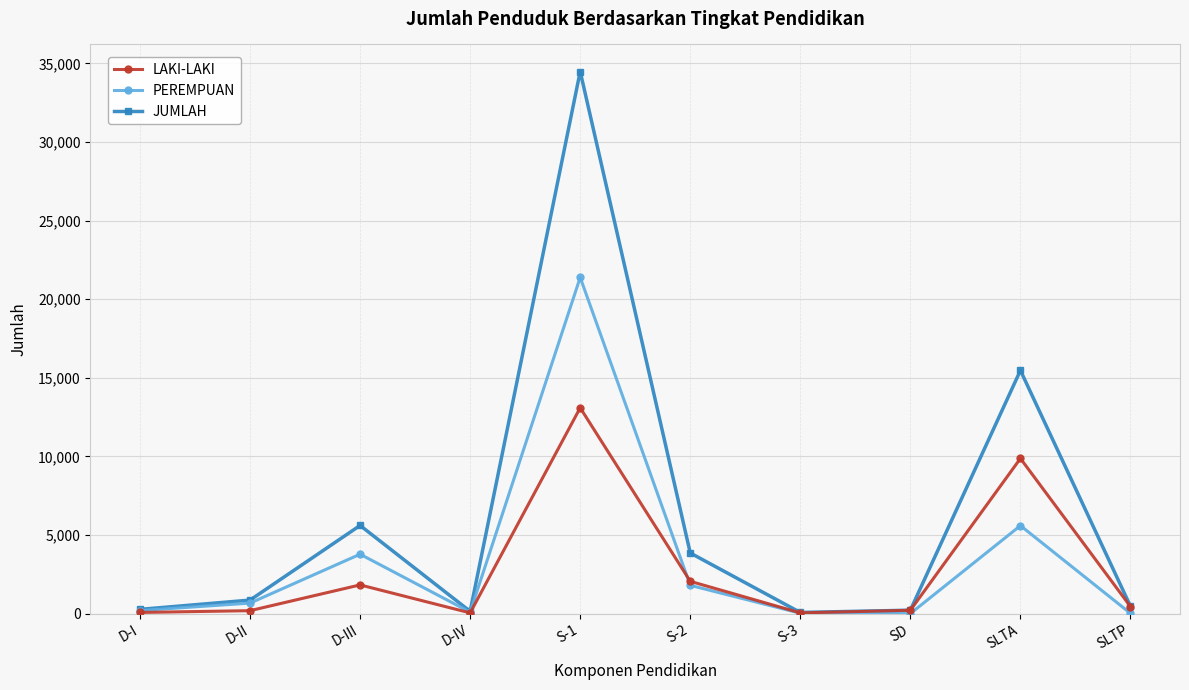

List the series in order of their peak value, lowest first.

LAKI-LAKI, PEREMPUAN, JUMLAH